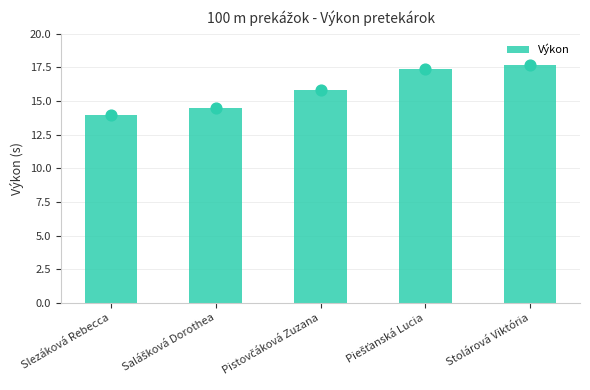

What is the ratio of the value at Stolárová Viktória to the value at Piešťanská Lucia?

1.0